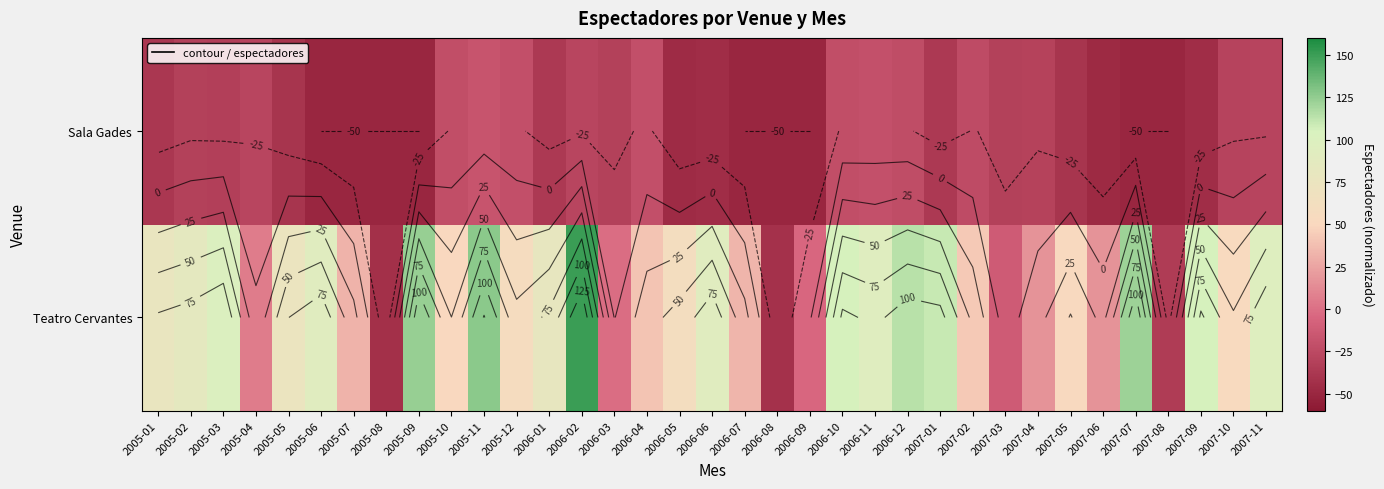

The value of Teatro Cervantes at 2006-11 is 93.9. True or false?

True